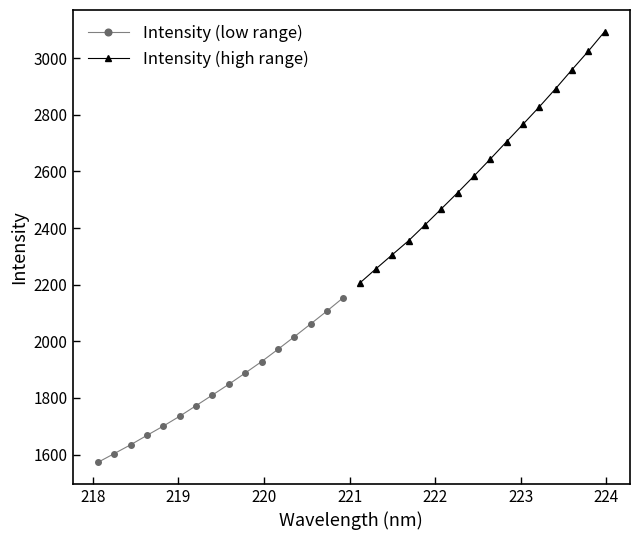

True or false: Intensity (low range) and Intensity (high range) intersect in this chart.

False